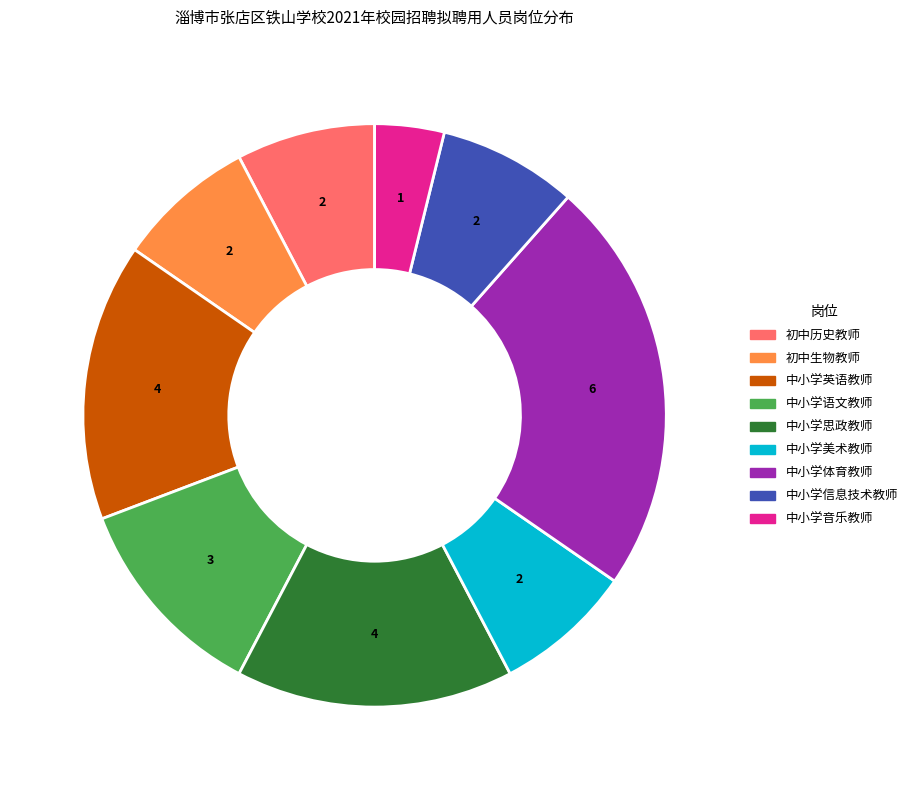

Is it true that 中小学语文教师 is 12% of the pie?

True